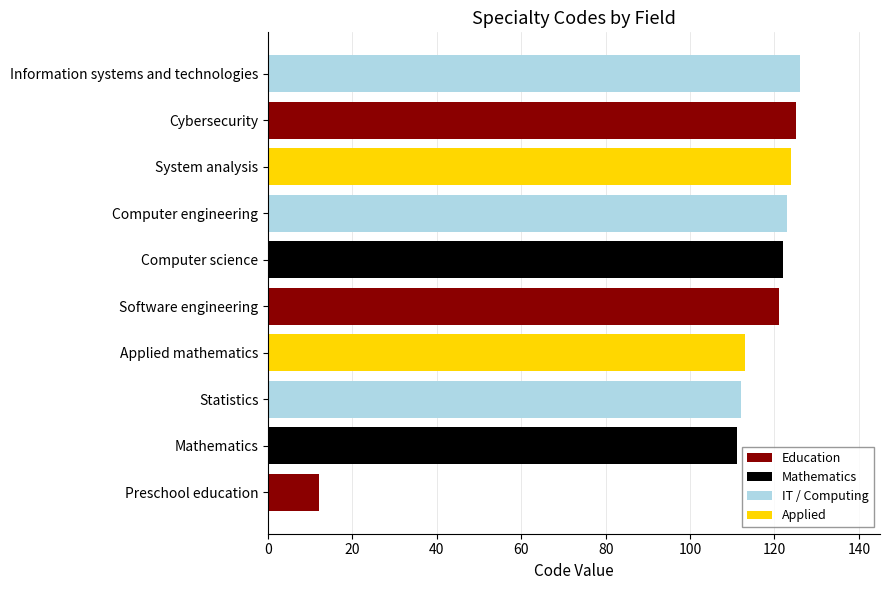

The chart shows a value of 111 at Mathematics. True or false?

True